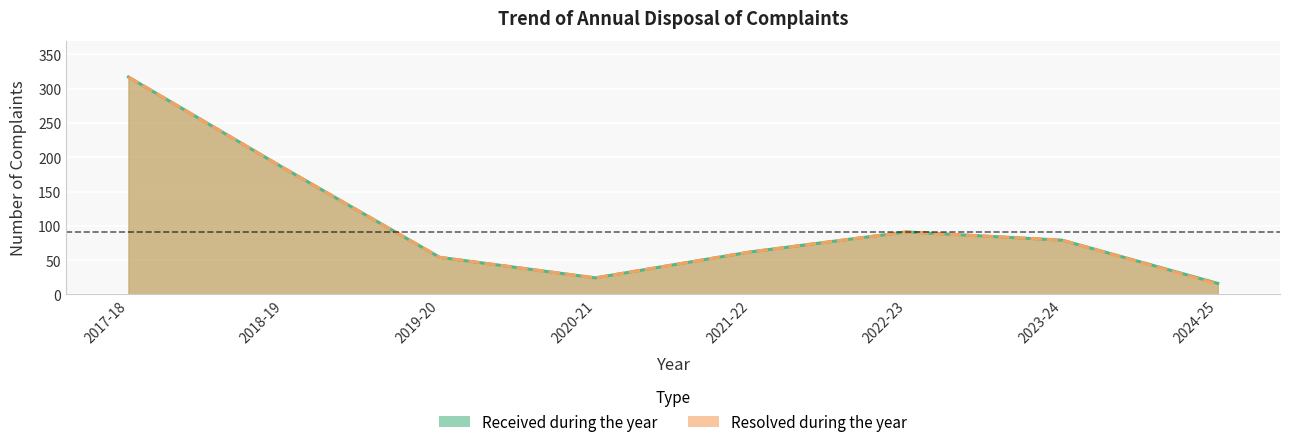

How many values in the Resolved during the year series are below 79?

4